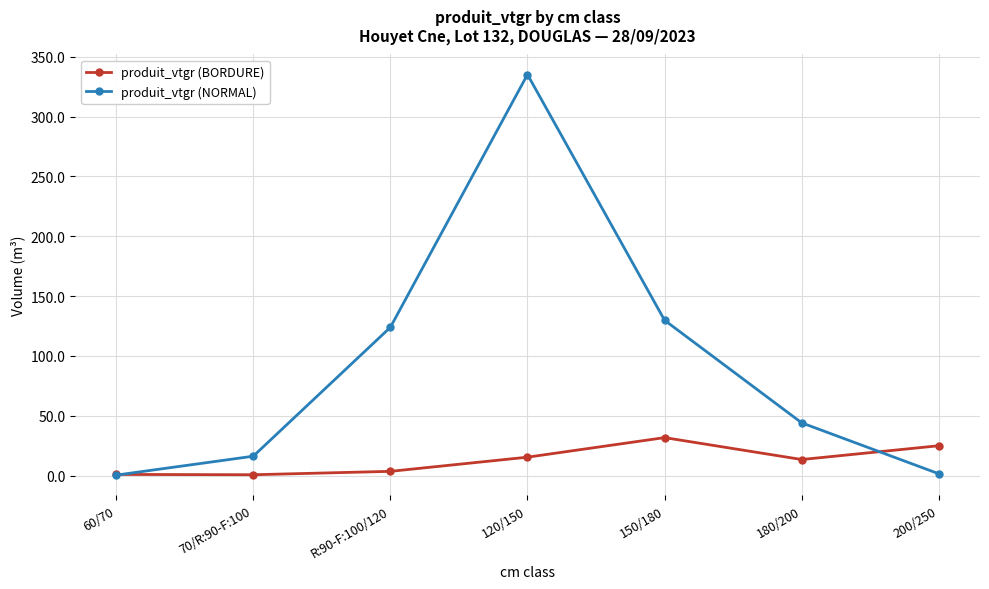

What is the maximum value shown in the chart?

335.1